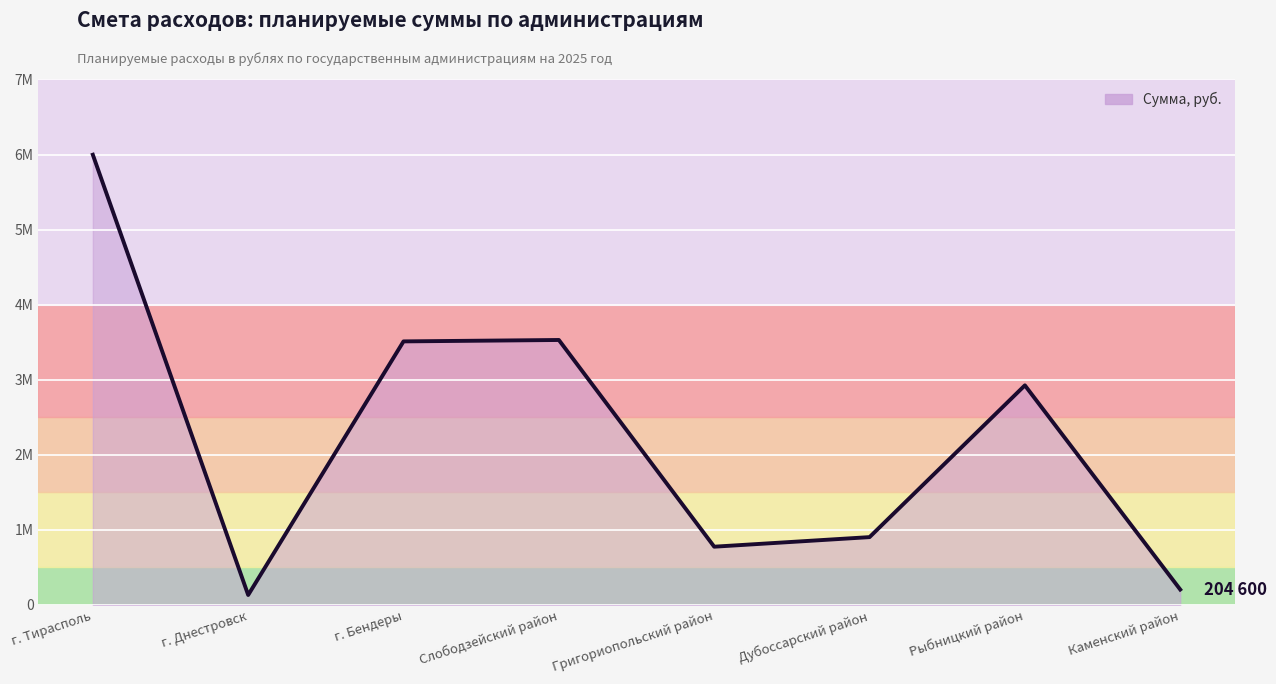

Reading right to left, what are all the values shown in this chart?

Каменский район=204600	Рыбницкий район=2925000	Дубоссарский район=903000	Григориопольский район=775500	Слободзейский район=3529500	г. Бендеры=3510750	г. Днестровск=132000	г. Тирасполь=5997600